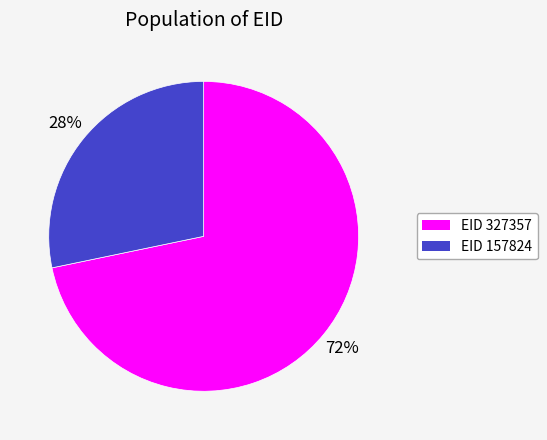

To the nearest percent, what is the average slice percentage?

50%